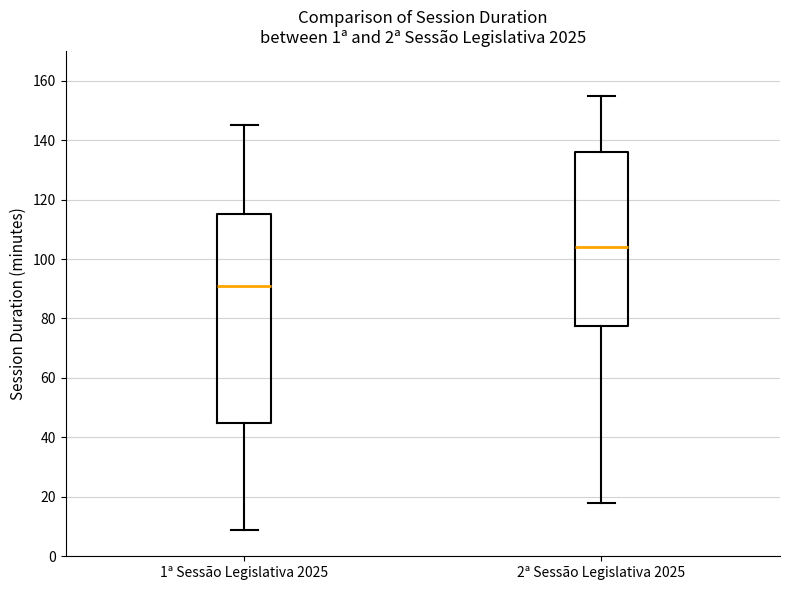

Reading left to right, transcribe this box plot: for each box, give where its median line is, the range the box spans, and where its two whiskers end, as read against the y-axis. The values are not printed on the chart, so give them approximately, as read against the axis.

1ª Sessão Legislativa 2025: median 92, box 46 to 116, whiskers 10 to 146
2ª Sessão Legislativa 2025: median 104, box 78 to 136, whiskers 18 to 156